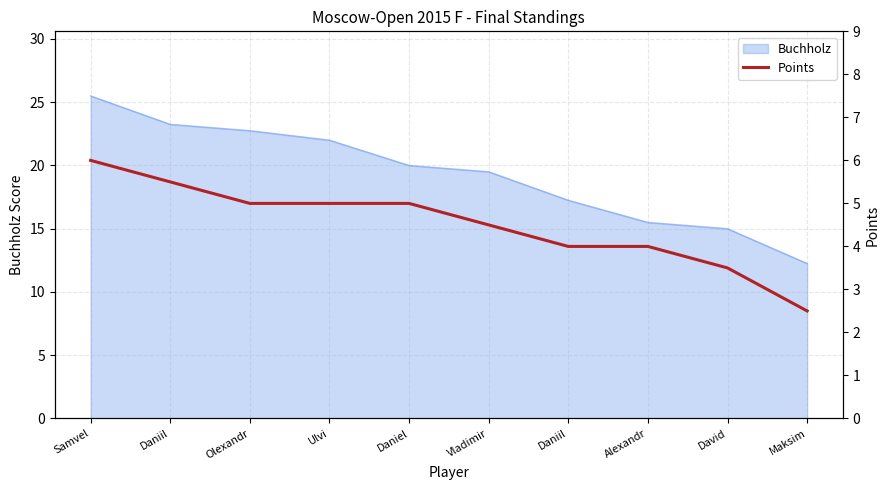

Rank the categories by value from highest to lowest.

Samvel, Daniil, Olexandr, Ulvi, Daniel, Vladimir, Daniil, Alexandr, David, Maksim